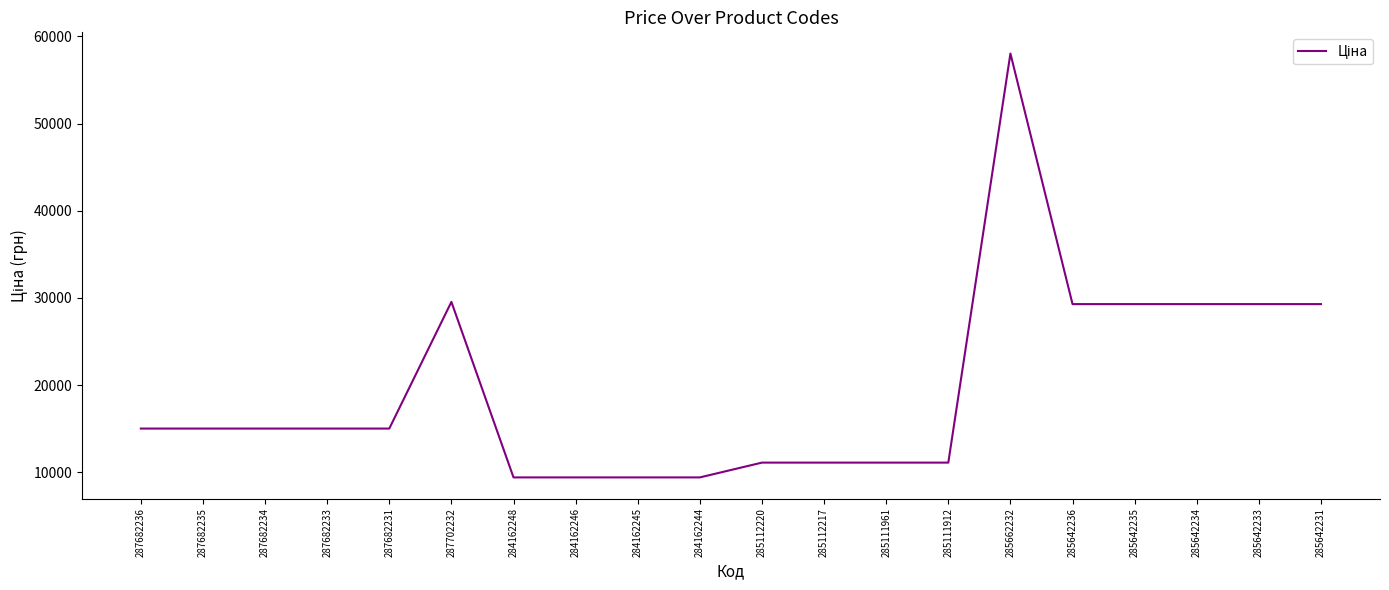

Is it true that the value at 287682235 is 25568.7?

False